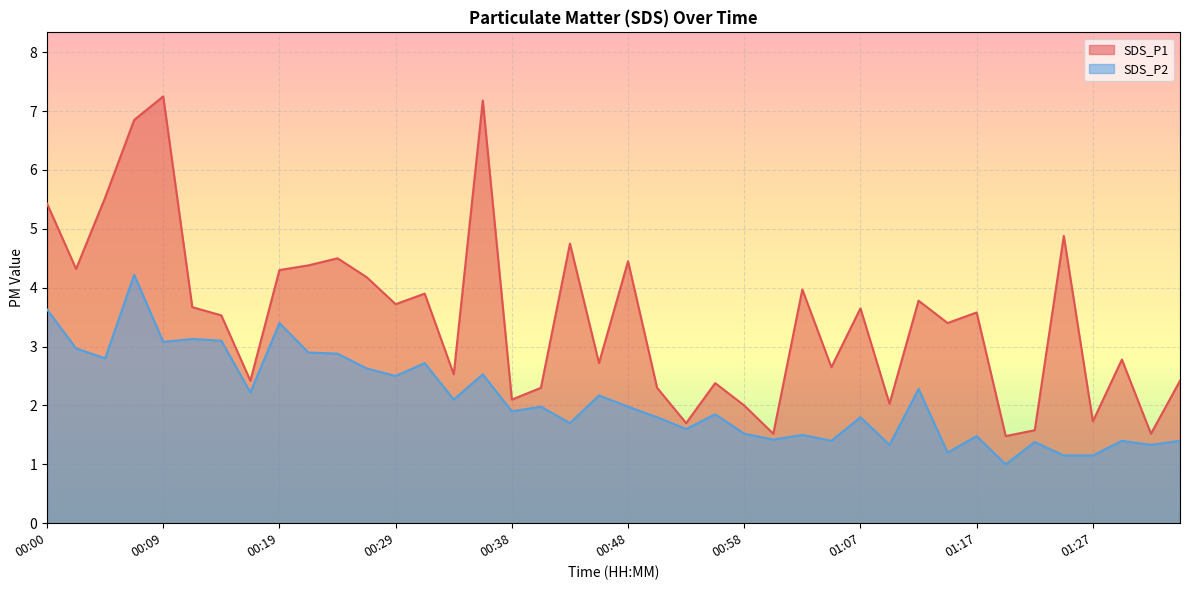

True or false: SDS_P1 and SDS_P2 intersect in this chart.

False